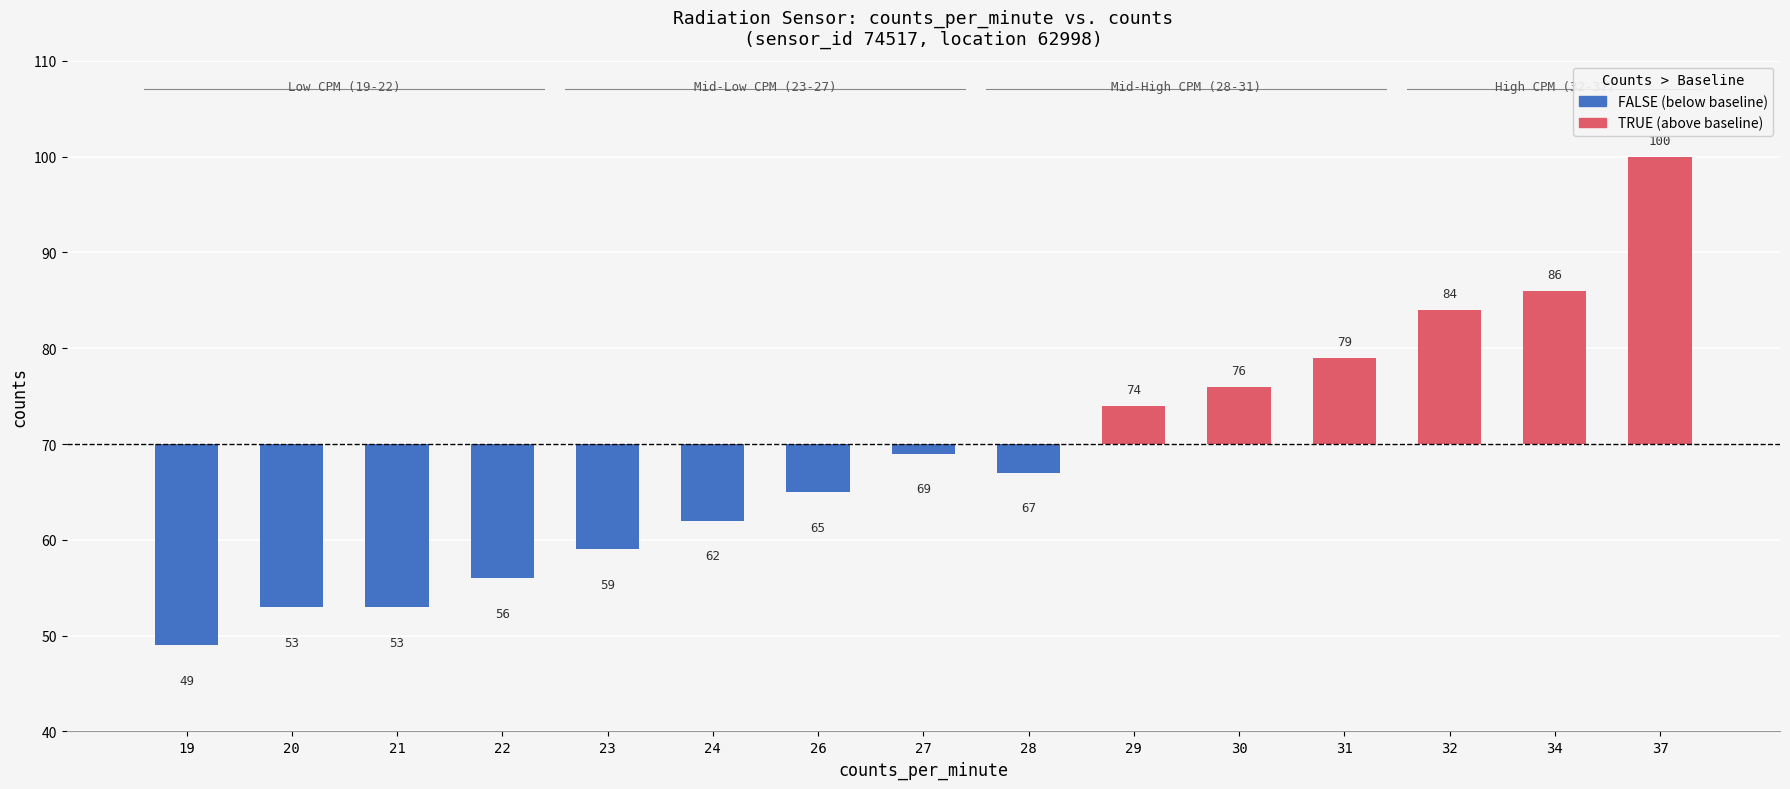

At which label is the value closest to 4?

29